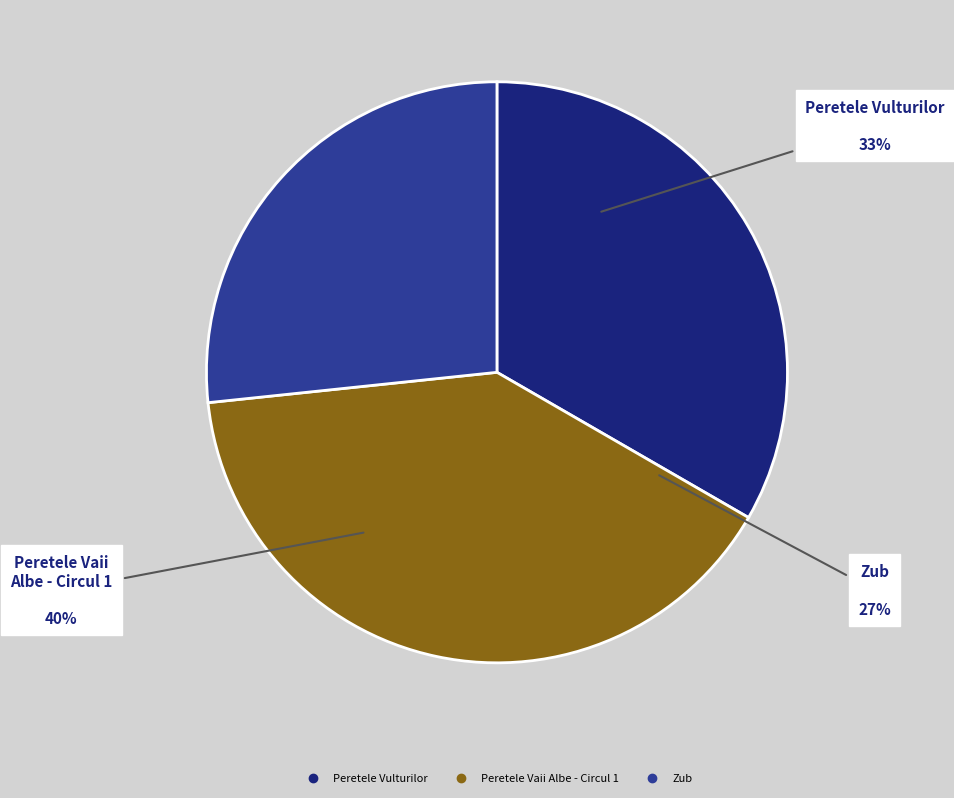

To the nearest percent, what is the difference between the Zub and Peretele Vaii Albe - Circul 1 slice percentages?

13%